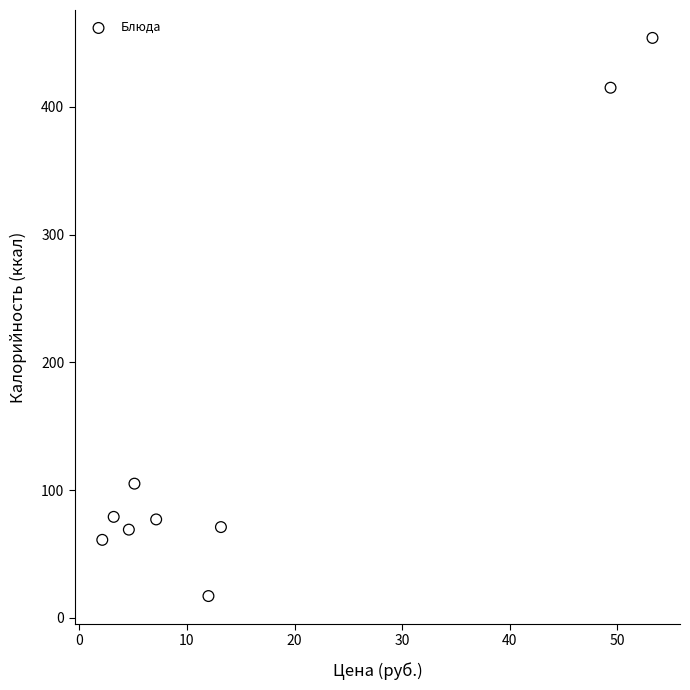

What is the range of Y values (max minus min)?

437